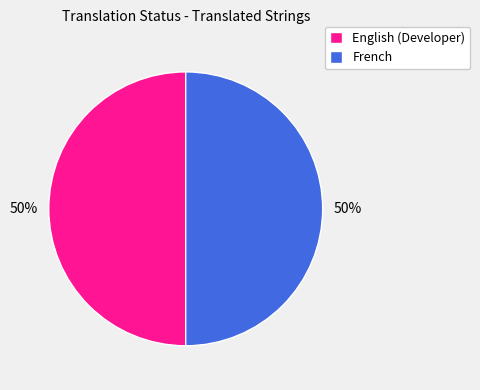

To the nearest percent, what is the difference between the largest and smallest slice percentages?

0%